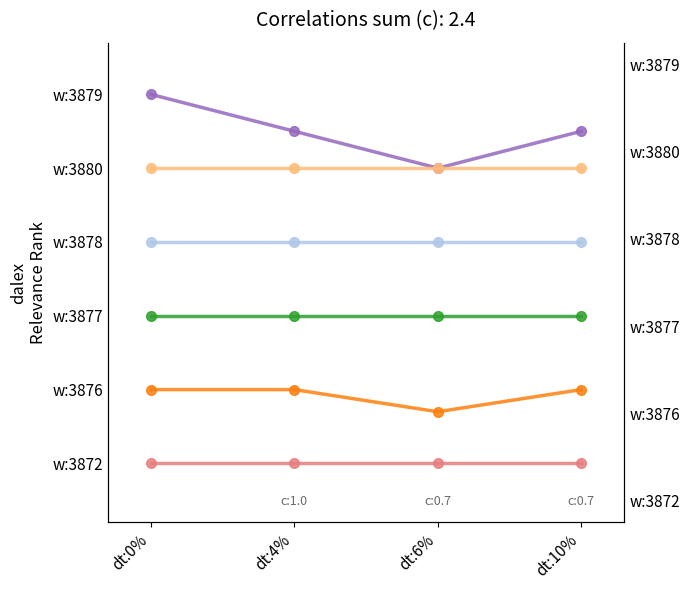

What are all the series names shown in the legend?

w:3872, w:3876, w:3877, w:3878, w:3879, w:3880